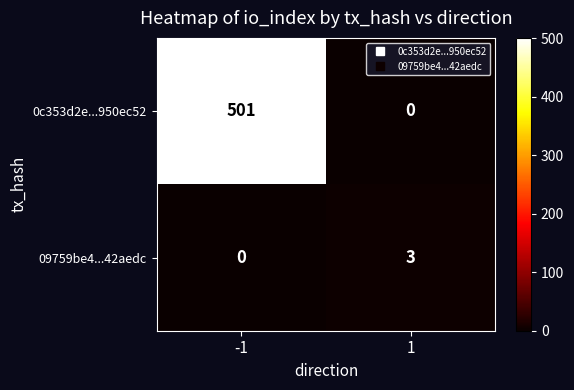

Reading left to right, transcribe all the data shown in this chart.

0c353d2e...950ec52: 501	0
09759be4...42aedc: 0	3